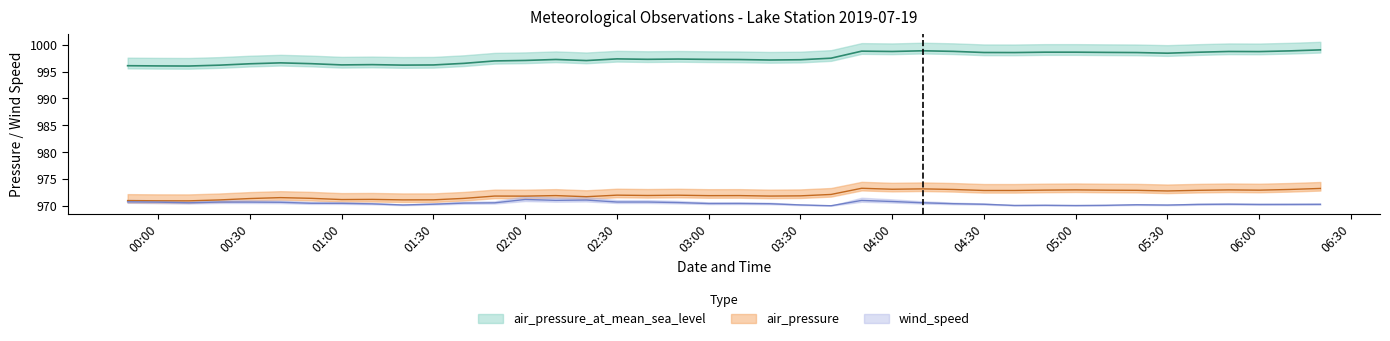

Which category has the highest value in the air_pressure_at_mean_sea_level series?

2019-07-19 06:20